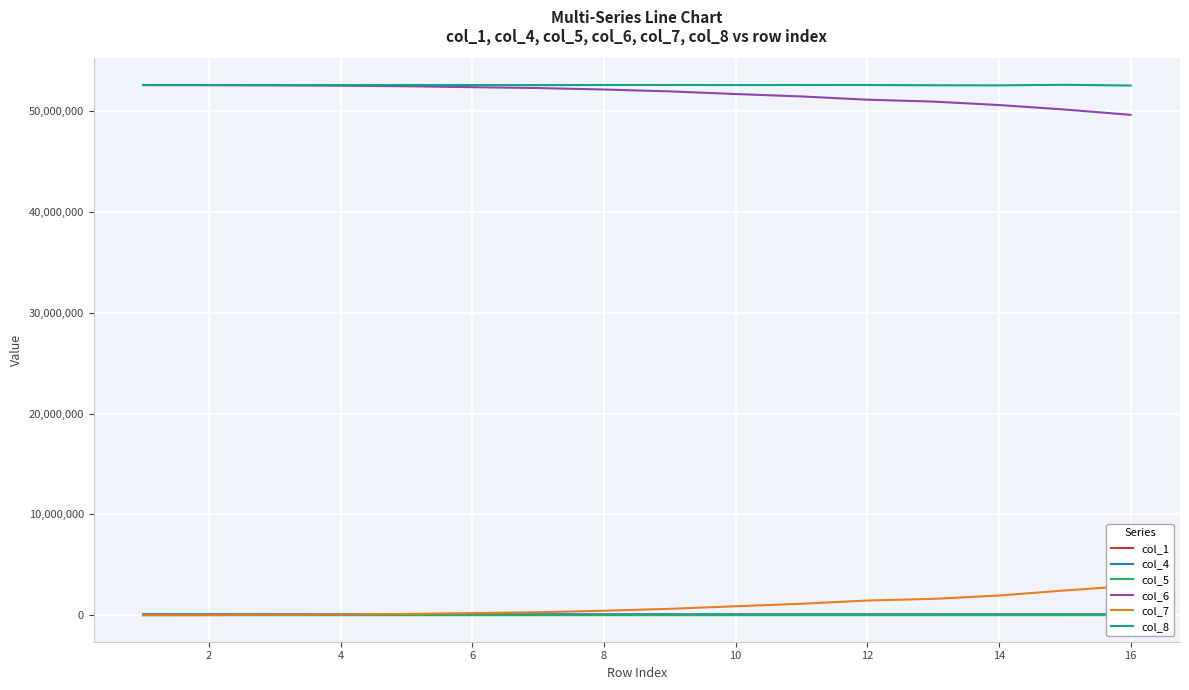

True or false: col_1 and col_8 cross at least once.

False